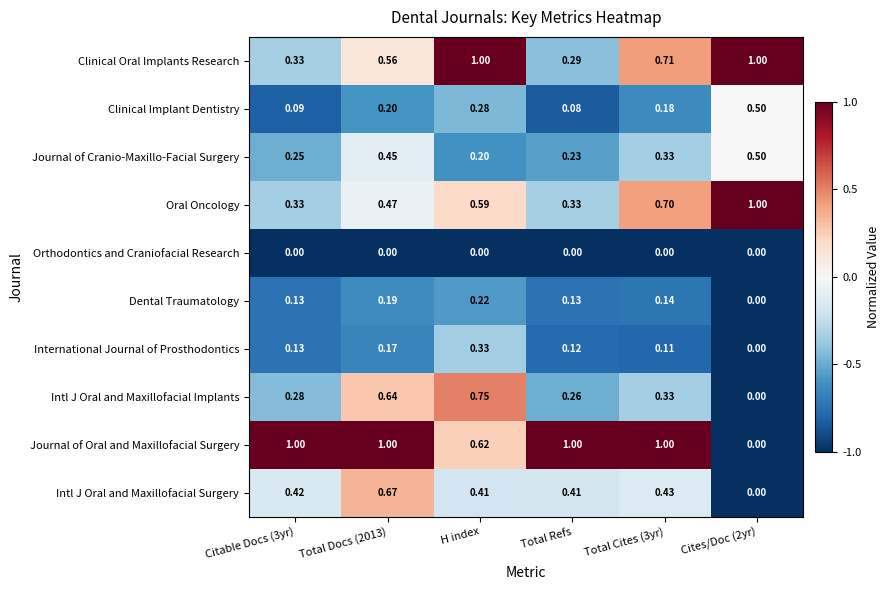

At H index, list the series in order from largest to smallest.

Clinical Oral Implants Research, Intl J Oral and Maxillofacial Implants, Journal of Oral and Maxillofacial Surgery, Oral Oncology, Intl J Oral and Maxillofacial Surgery, International Journal of Prosthodontics, Clinical Implant Dentistry, Dental Traumatology, Journal of Cranio-Maxillo-Facial Surgery, Orthodontics and Craniofacial Research